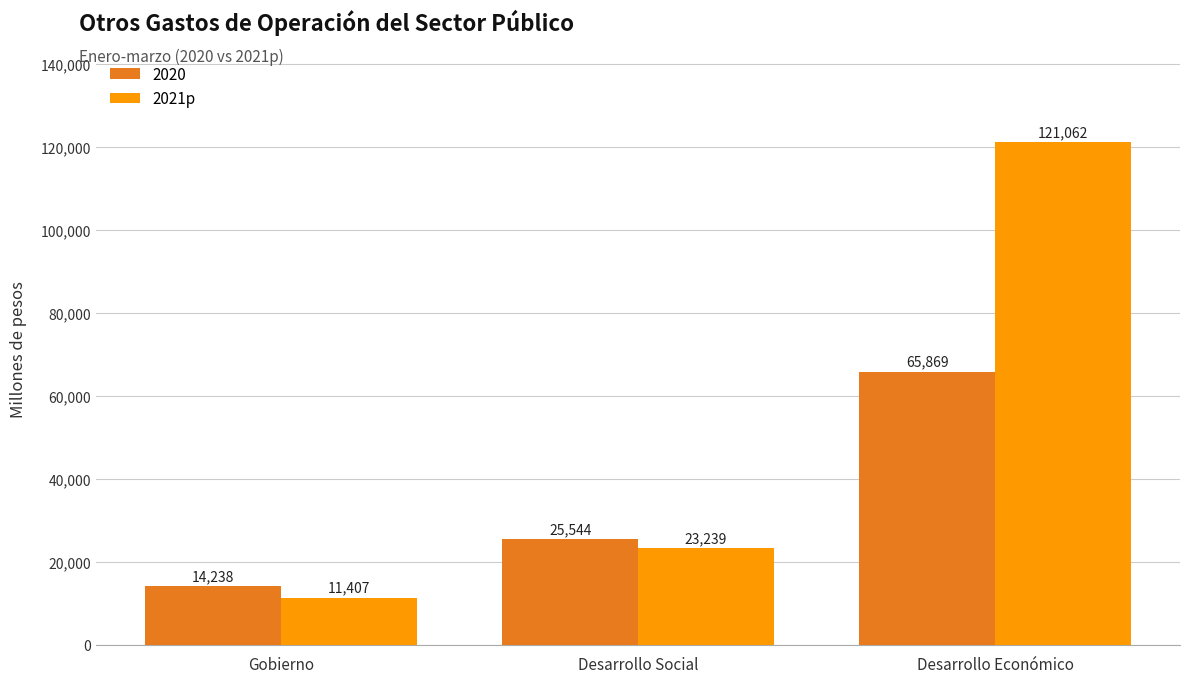

At which label is 2020 closest to 40053?

Desarrollo Social